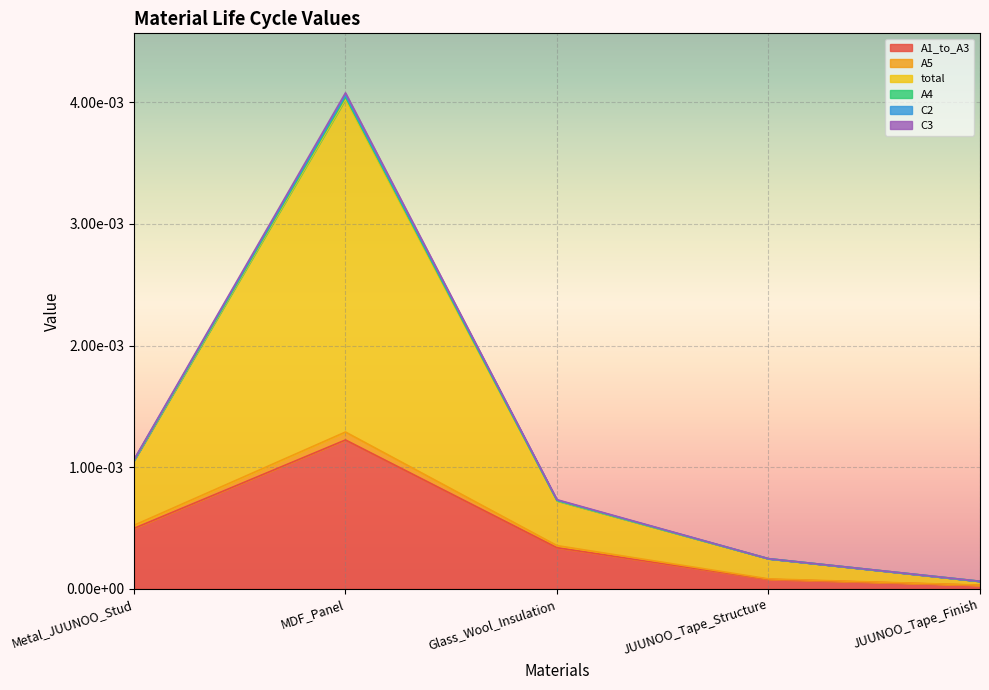

At how many categories does at least one series exceed 0?

5